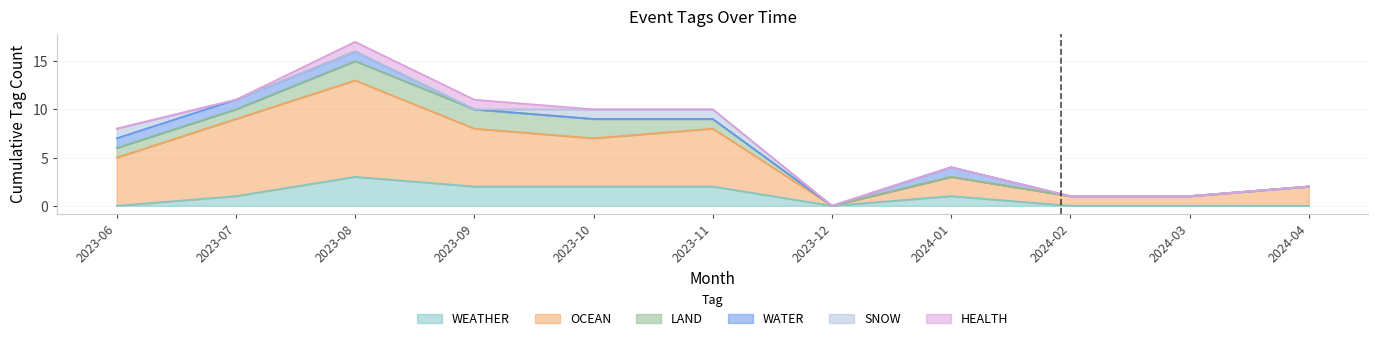

Does the chart have visible grid lines?

Yes